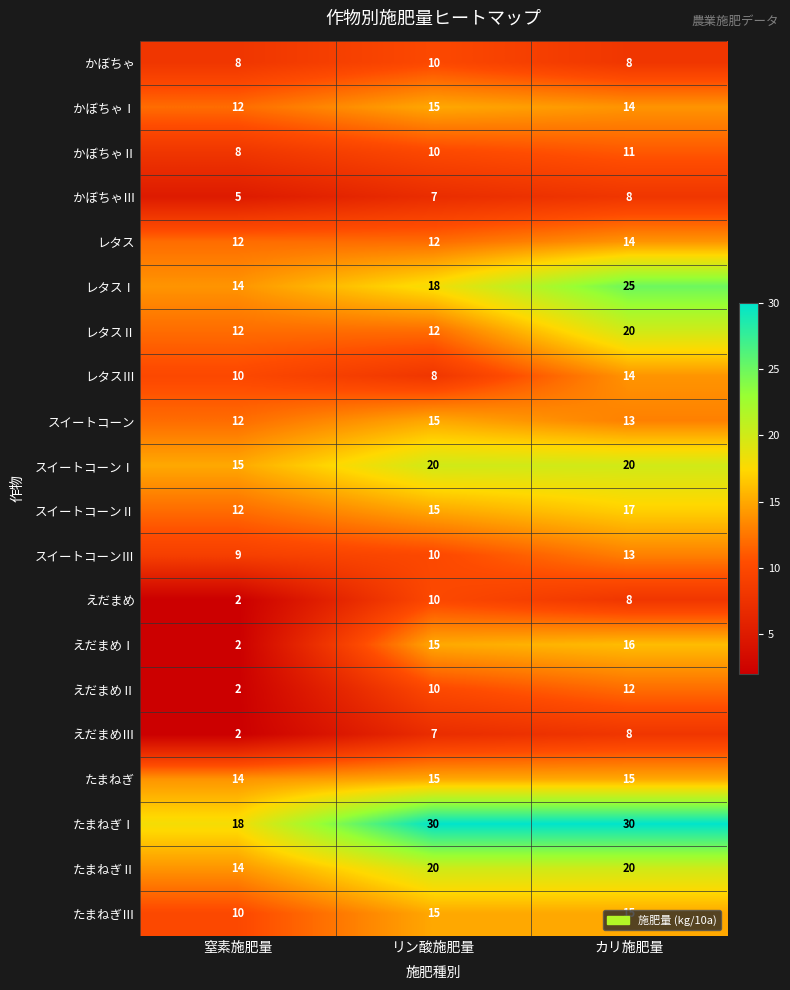

Which category has the highest value in the かぼちゃⅡ series?

カリ施肥量